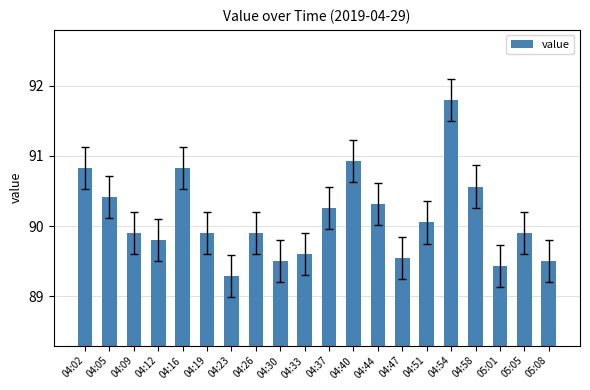

Are the bars horizontal?

No